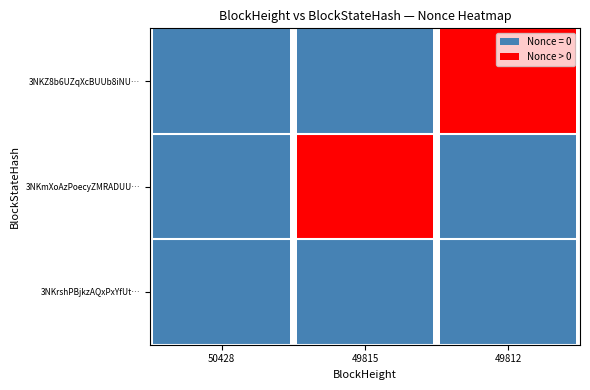

How many data points does each series have?

3